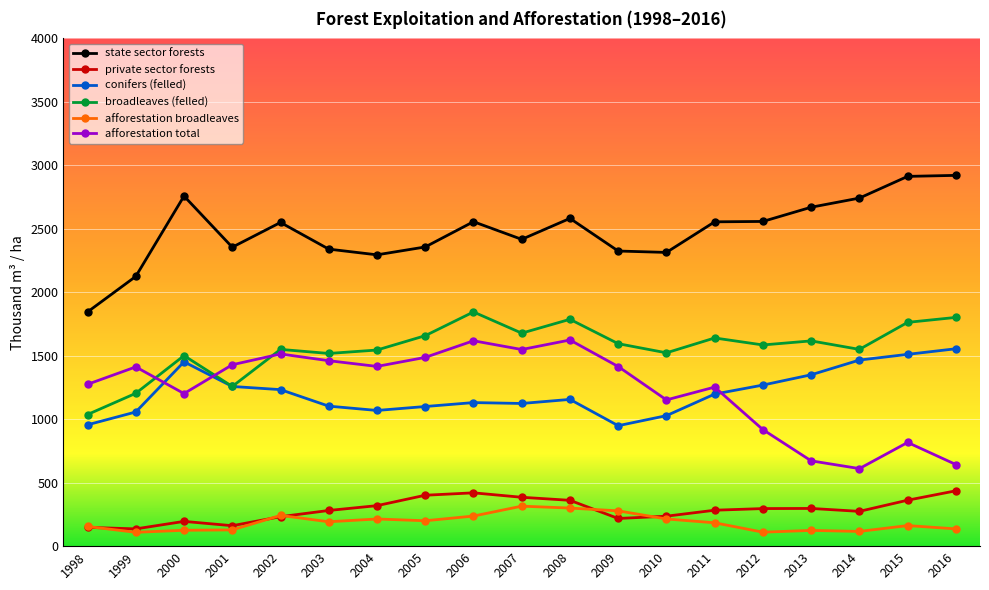

Where is the first local minimum for state sector forests?

2001